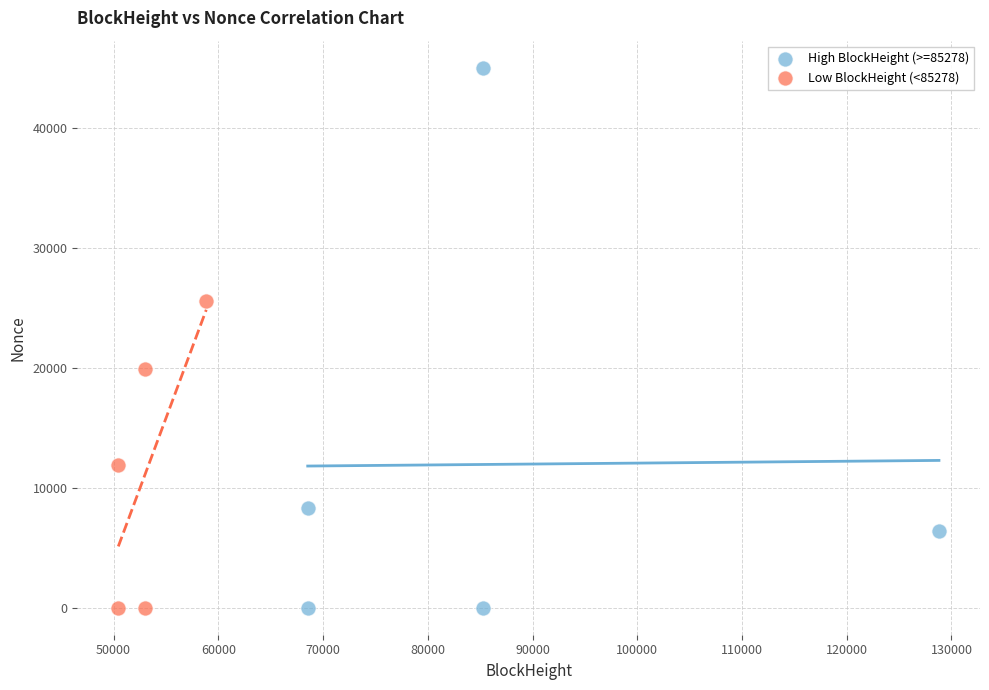

Which series has the largest Y range (max minus min)?

High BlockHeight (>=85278)